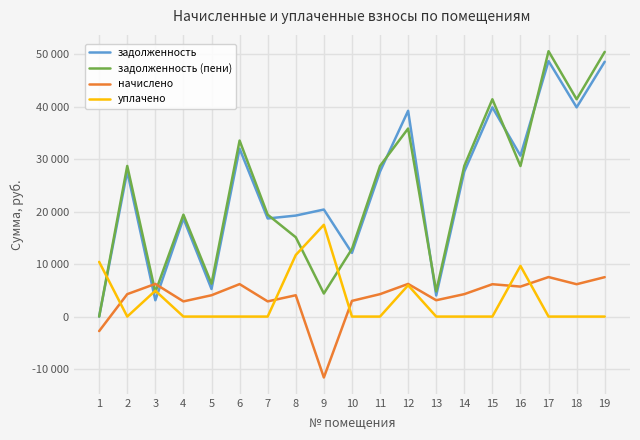

At 5, list the series in order from largest to smallest.

задолженность (пени), задолженность, начислено, уплачено